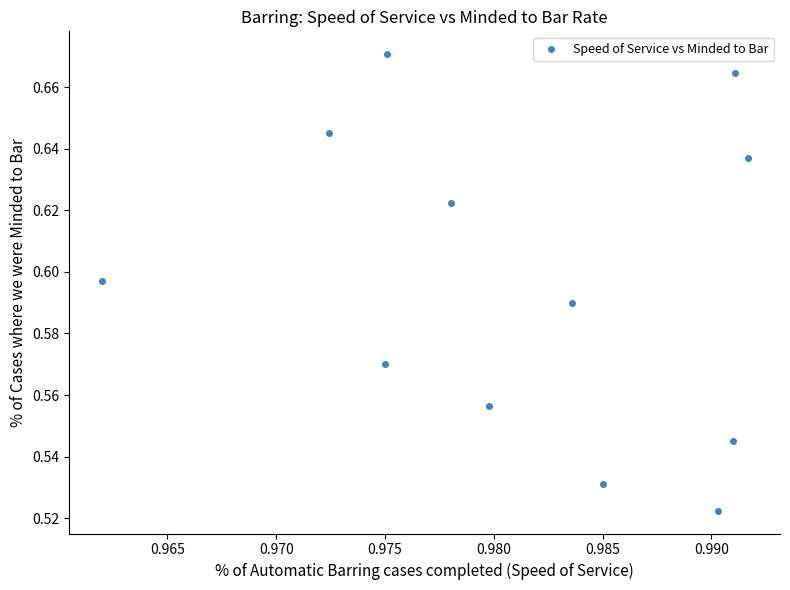

What is the average X value?

1.0